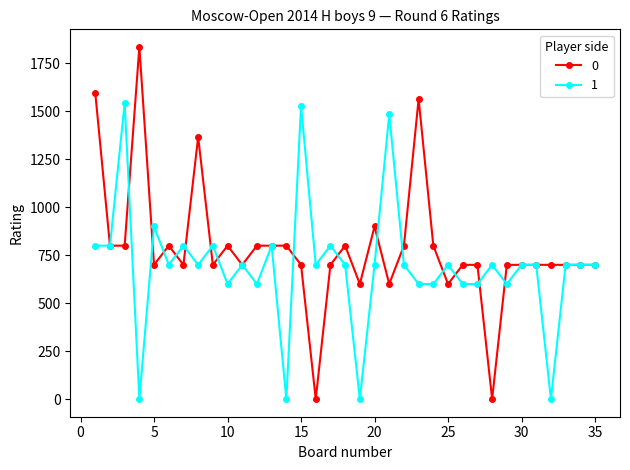

Rank the series by their average value, from highest to lowest.

0, 1